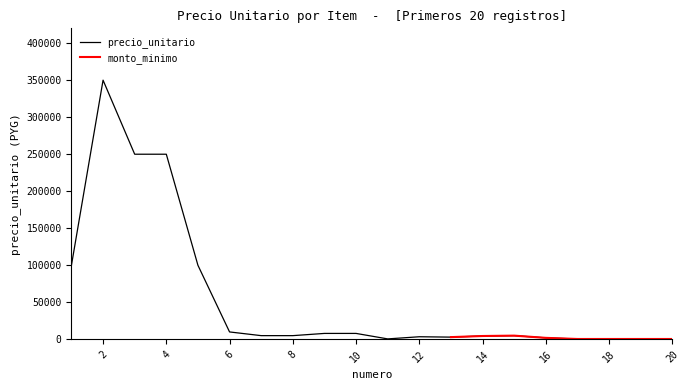

What is the change in value from 1 to 4?

+150000